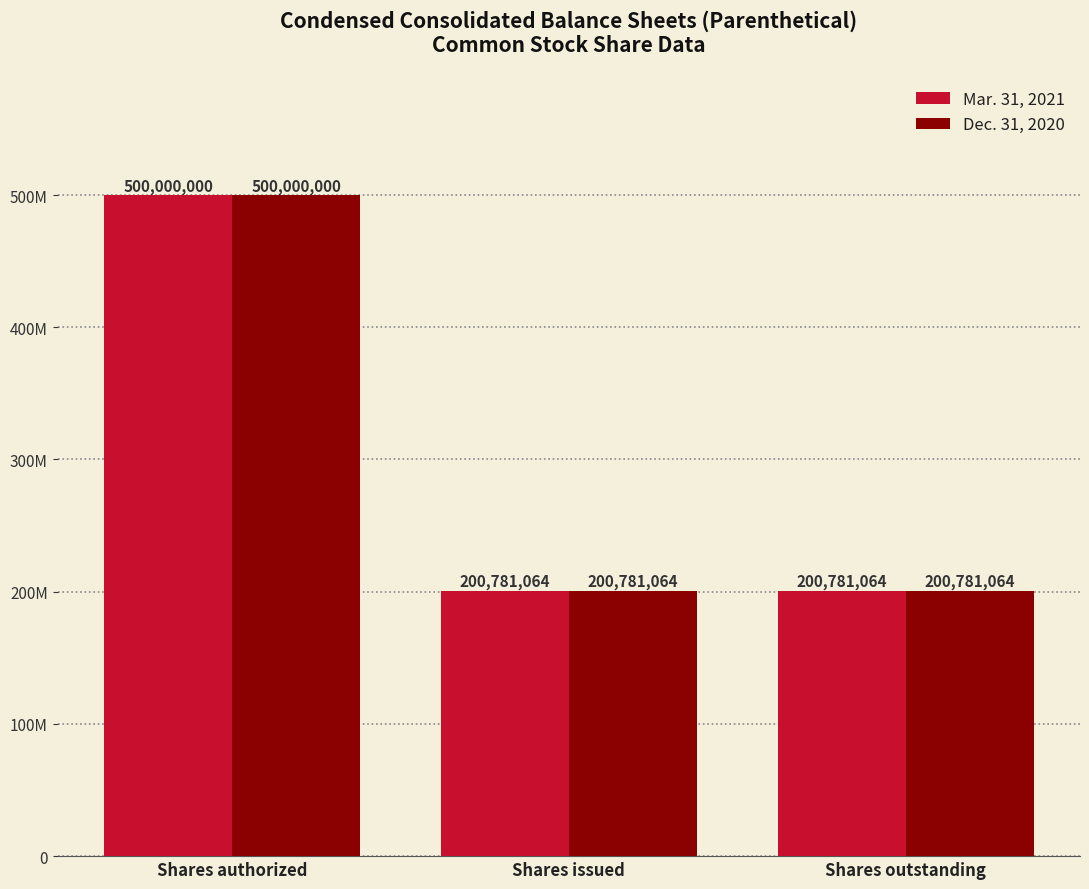

Where is Mar. 31, 2021 nearest to the value 350390532?

Shares authorized